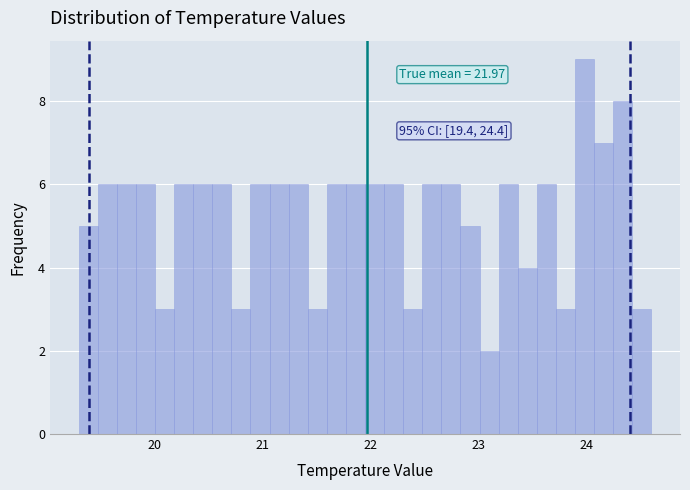

Around what value on the x-axis is the tallest bar? Give the approximate position of its centre, as read against the axis.

24.0